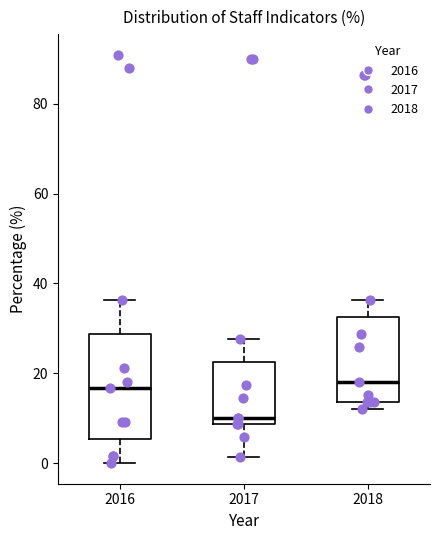

Which box is the tallest, from its lower edge to its upper edge?

2016